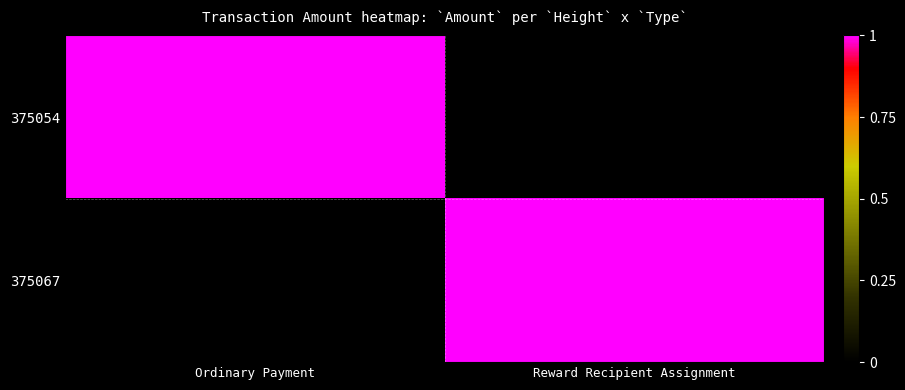

Between Ordinary Payment and Reward Recipient Assignment, which series saw the biggest shift?

375054